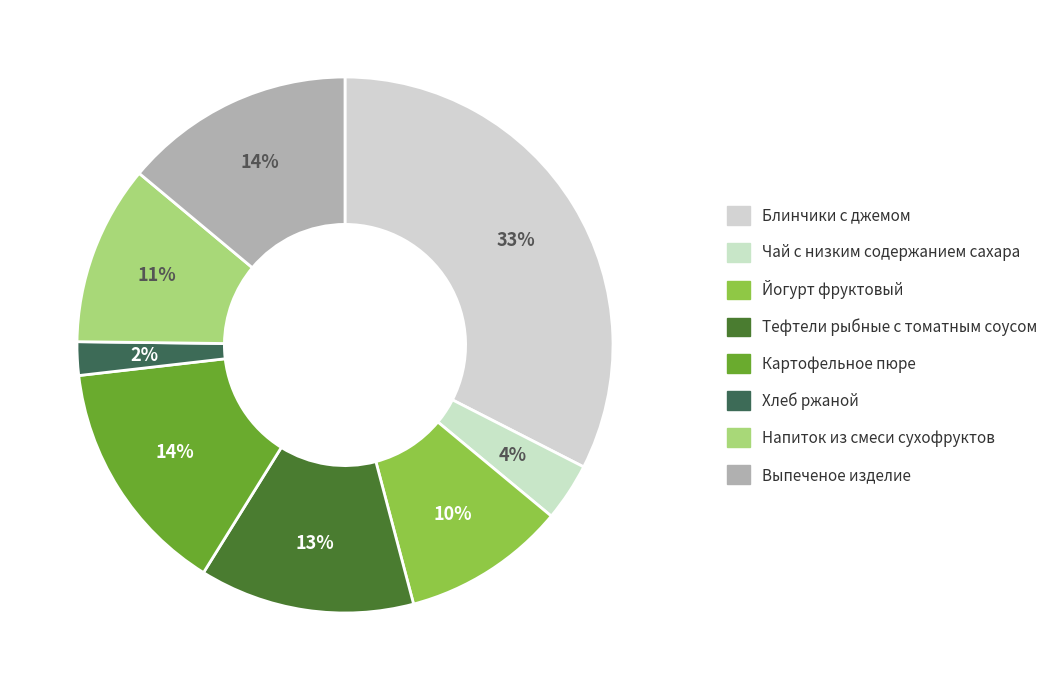

How many slices are in this pie chart?

8